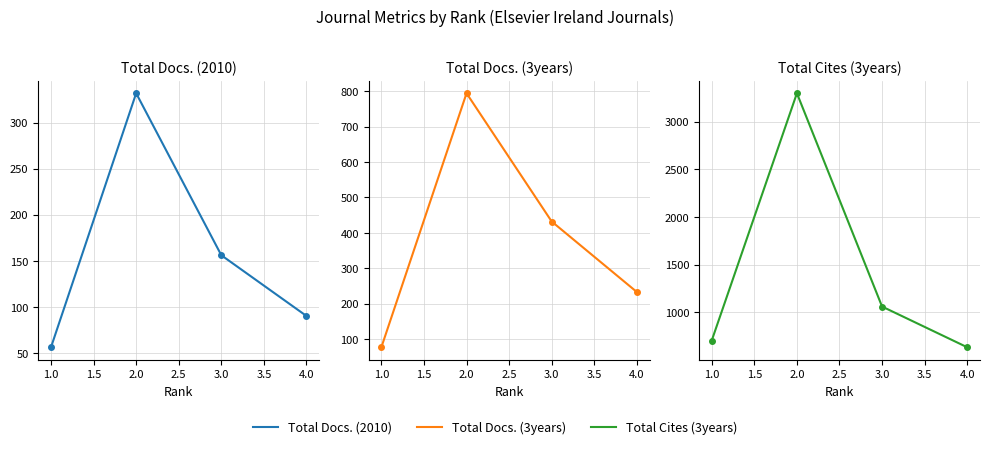

True or false: Total Cites (3years) has a value of 997 at 4.0.

False